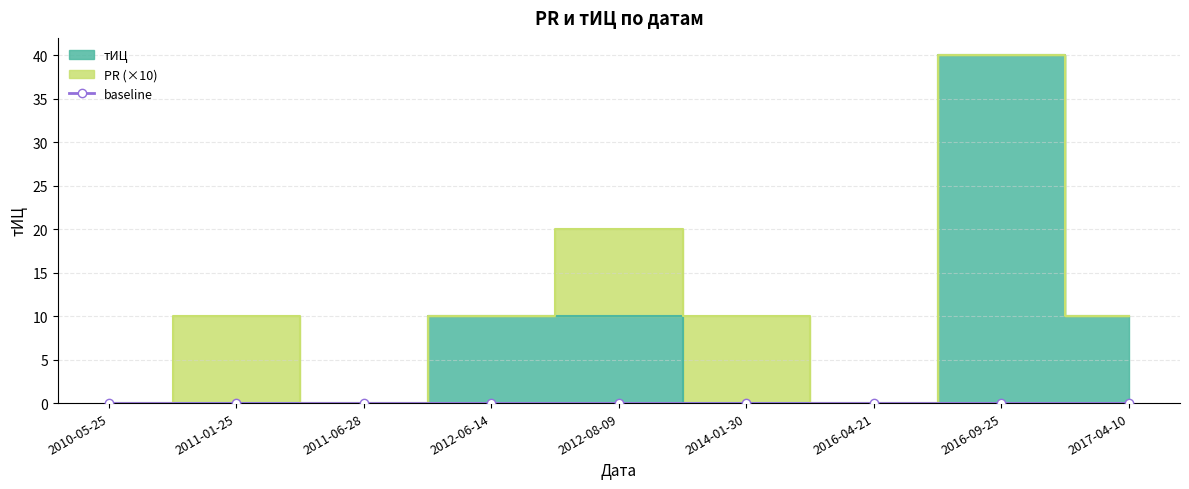

List the labels in order of value, largest first.

2016-09-25, 2012-06-14, 2012-08-09, 2017-04-10, 2010-05-25, 2011-01-25, 2011-06-28, 2014-01-30, 2016-04-21